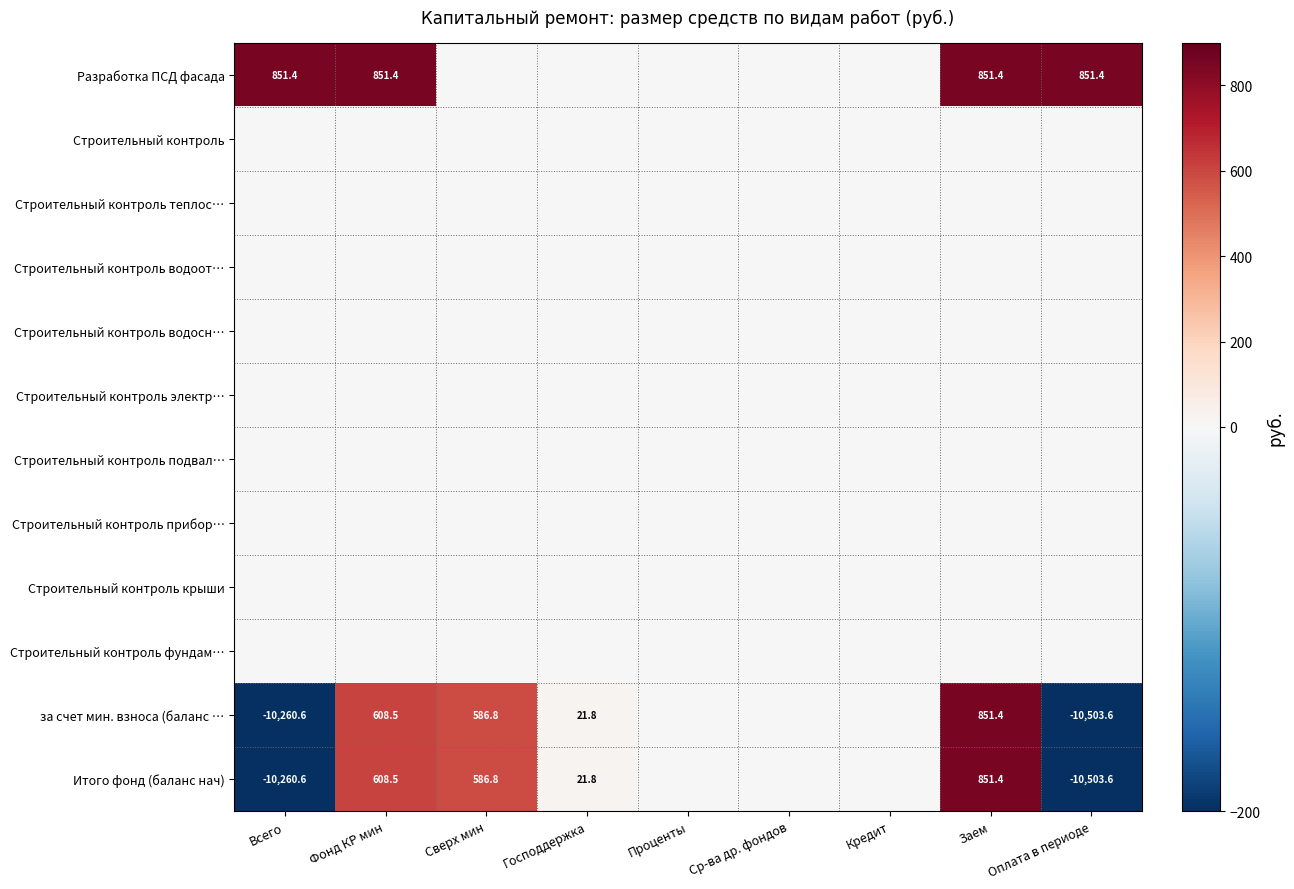

The Итого фонд (баланс нач) series shows -10503.6 at Оплата в периоде. True or false?

True